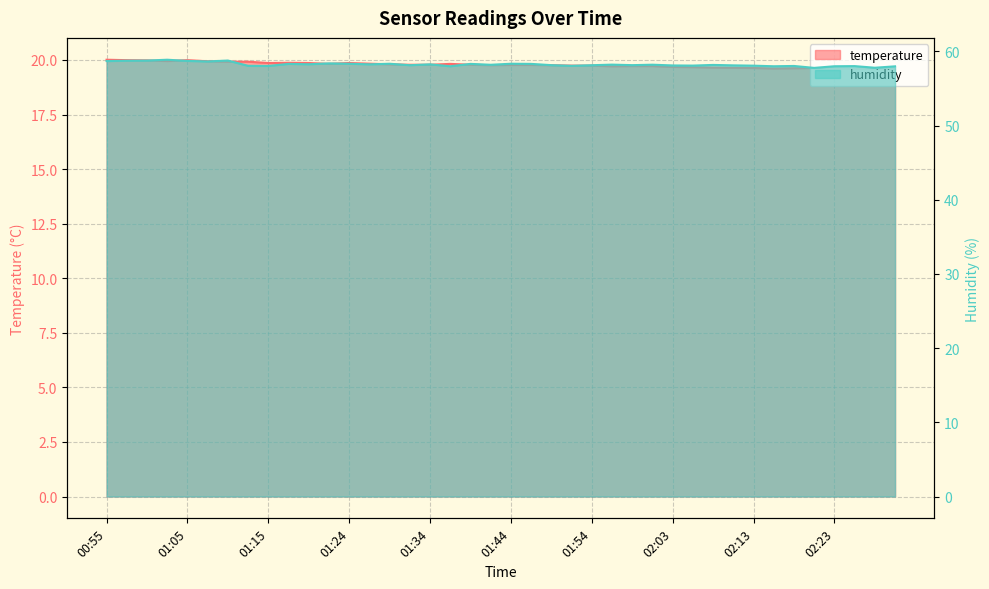

Reading left to right, transcribe all the data shown in this chart.

temperature: 00:55=20.0	00:58=20.0	01:00=20.0	01:03=19.9	01:05=20.0	01:07=19.9	01:10=19.9	01:12=19.9	01:15=19.9	01:17=19.9	01:19=19.9	01:22=19.8	01:24=19.9	01:27=19.8	01:29=19.8	01:32=19.8	01:34=19.8	01:36=19.8	01:39=19.8	01:41=19.8	01:44=19.8	01:46=19.8	01:49=19.8	01:51=19.7	01:54=19.7	01:56=19.7	01:58=19.7	02:01=19.7	02:03=19.7	02:06=19.7	02:08=19.6	02:11=19.6	02:13=19.6	02:15=19.6	02:18=19.6	02:20=19.6	02:23=19.6	02:25=19.6	02:28=19.6	02:30=19.6
humidity: 00:55=58.7	00:58=58.7	01:00=58.8	01:03=58.9	01:05=58.7	01:07=58.6	01:10=58.8	01:12=58.0	01:15=58.0	01:17=58.3	01:19=58.3	01:22=58.4	01:24=58.3	01:27=58.2	01:29=58.3	01:32=58.1	01:34=58.2	01:36=58.0	01:39=58.3	01:41=58.2	01:44=58.3	01:46=58.3	01:49=58.1	01:51=58.0	01:54=58.1	01:56=58.2	01:58=58.1	02:01=58.2	02:03=58.1	02:06=58.1	02:08=58.2	02:11=58.1	02:13=58.1	02:15=58.0	02:18=58.0	02:20=57.8	02:23=58.0	02:25=58.0	02:28=57.8	02:30=58.0